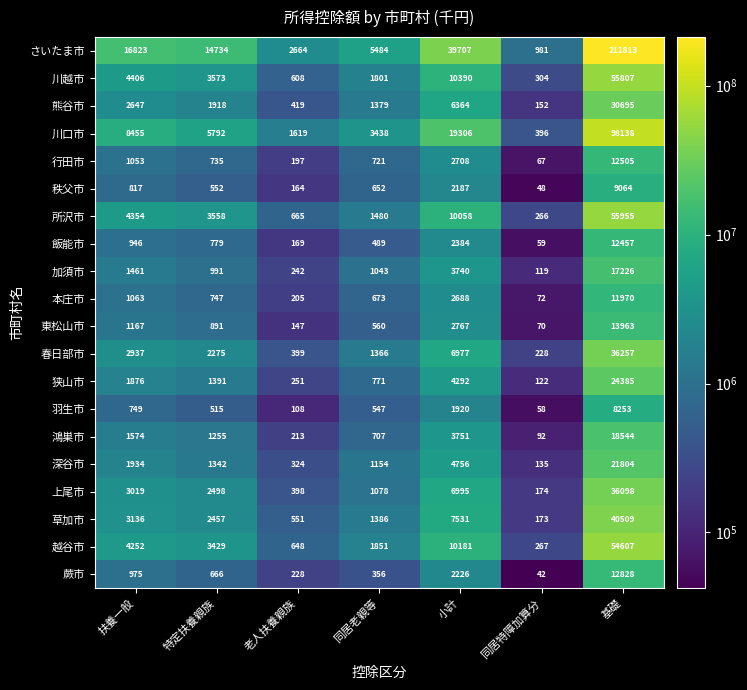

At which category is the sum across all series the highest?

基礎